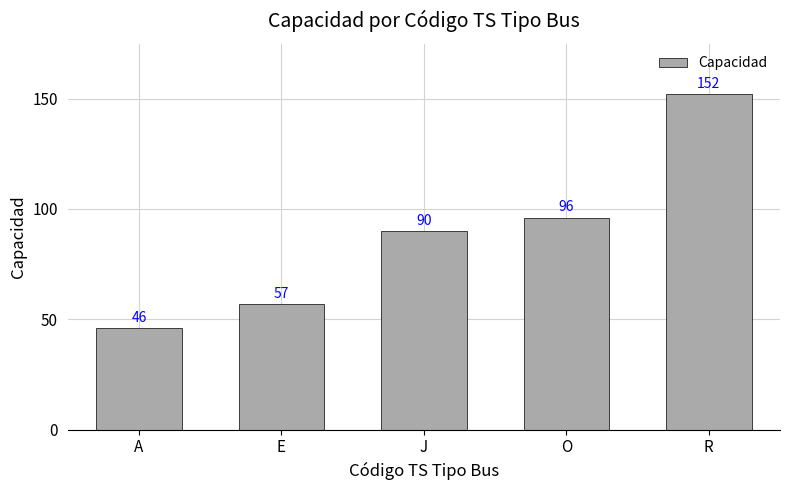

Where is the data nearest to the value 99?

O